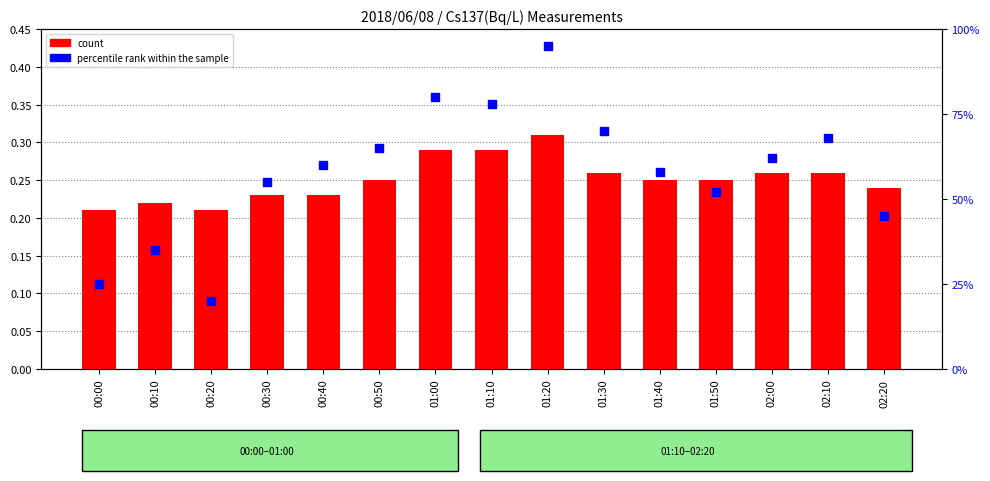

Which series reaches the maximum Y coordinate?

percentile rank within the sample